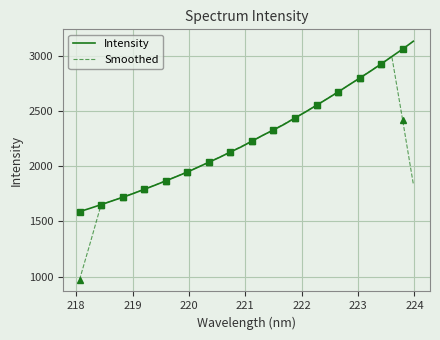

What are all the series names shown in the legend?

Intensity, Smoothed